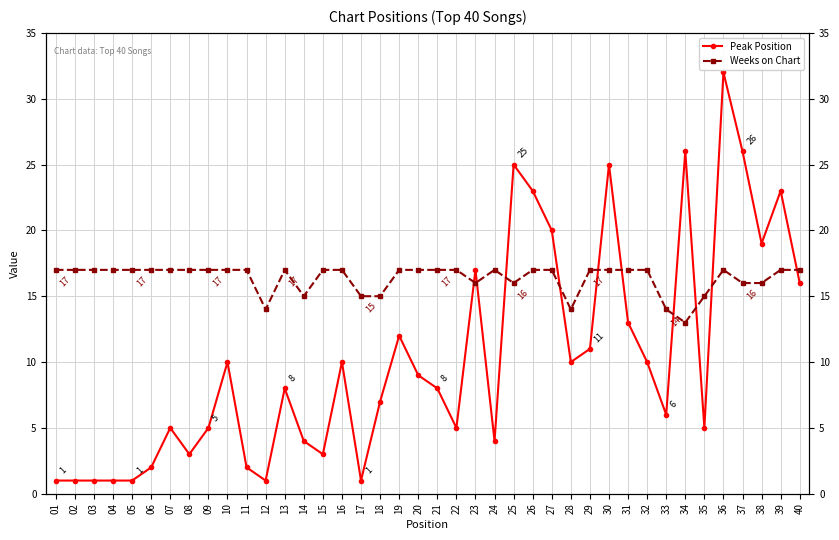

Reading left to right, what are all the values shown in this chart?

Peak Position: 1	1	1	1	1	2	5	3	5	10	2	1	8	4	3	10	1	7	12	9	8	5	17	4	25	23	20	10	11	25	13	10	6	26	5	32	26	19	23	16
Weeks on Chart: 17	17	17	17	17	17	17	17	17	17	17	14	17	15	17	17	15	15	17	17	17	17	16	17	16	17	17	14	17	17	17	17	14	13	15	17	16	16	17	17